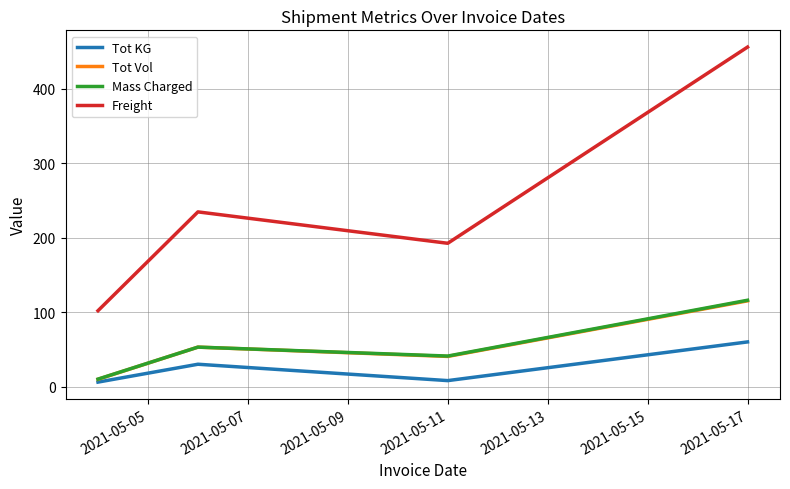

What is the maximum value for Mass Charged?

116.0